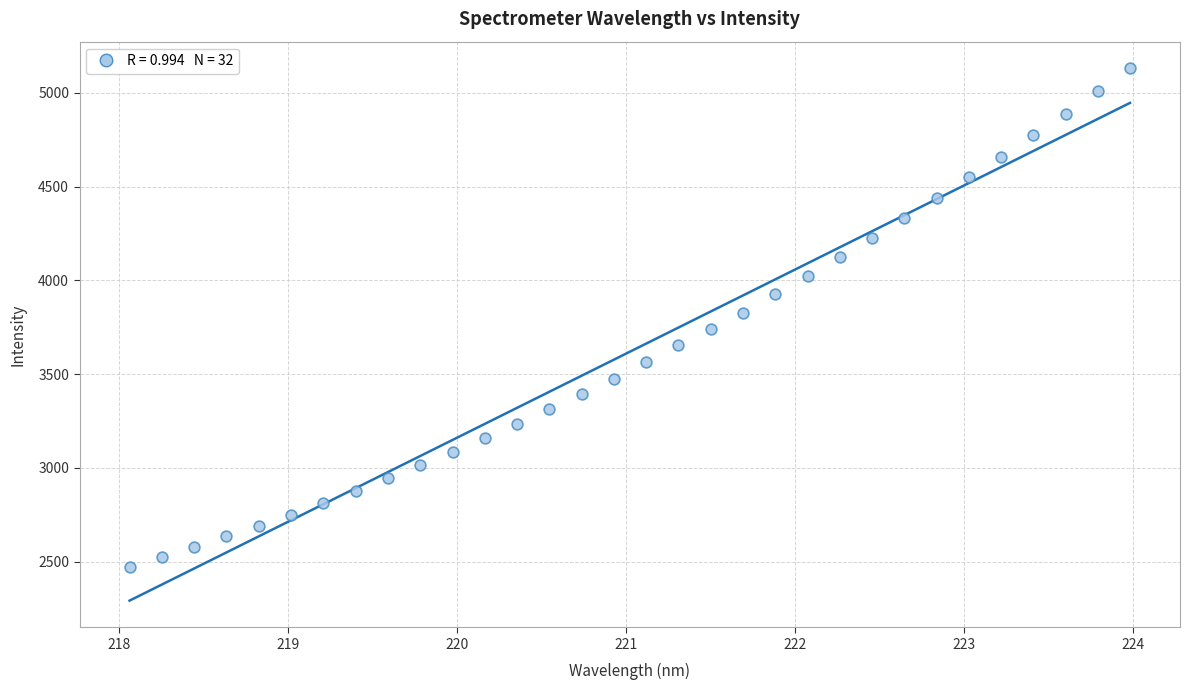

What is the range of Y values (max minus min)?

2661.4